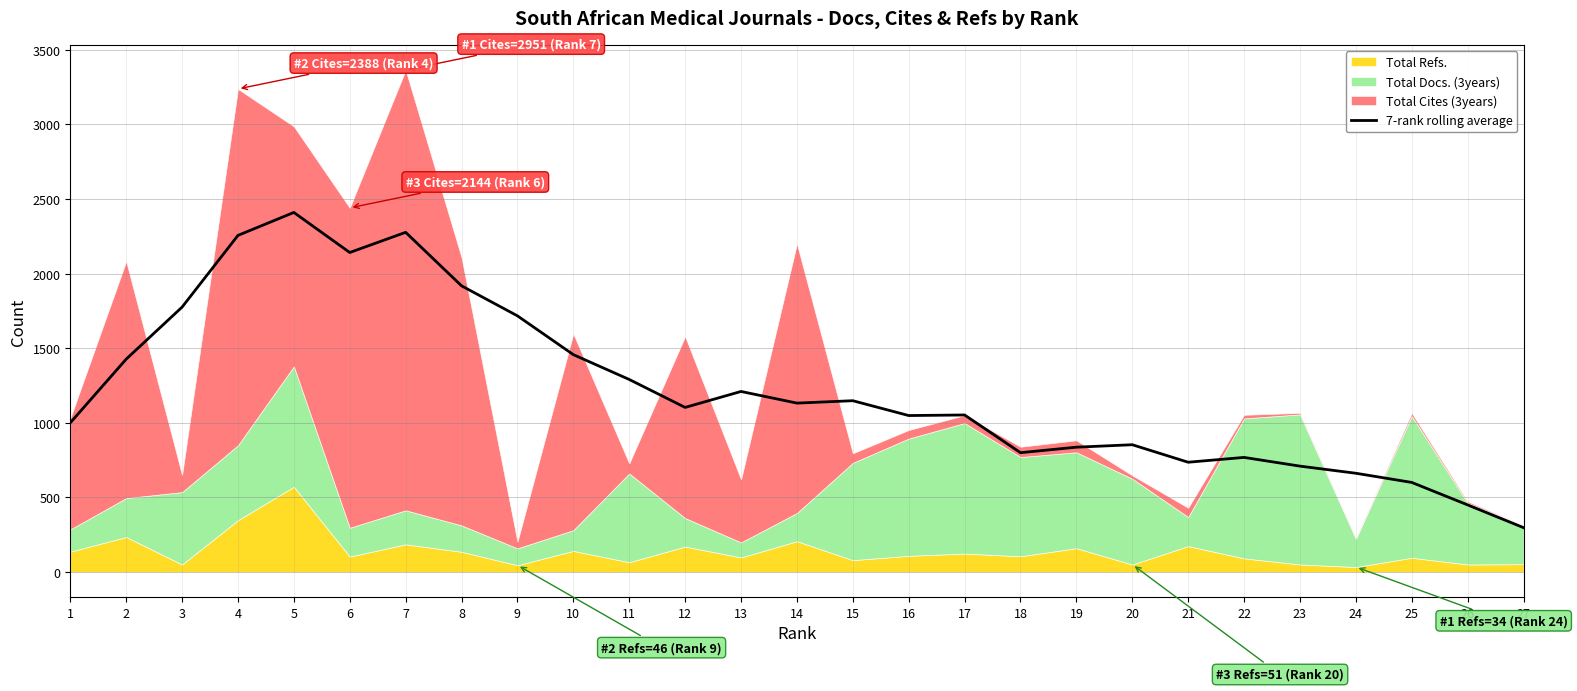

Which has a higher value, 25 or 9?

9